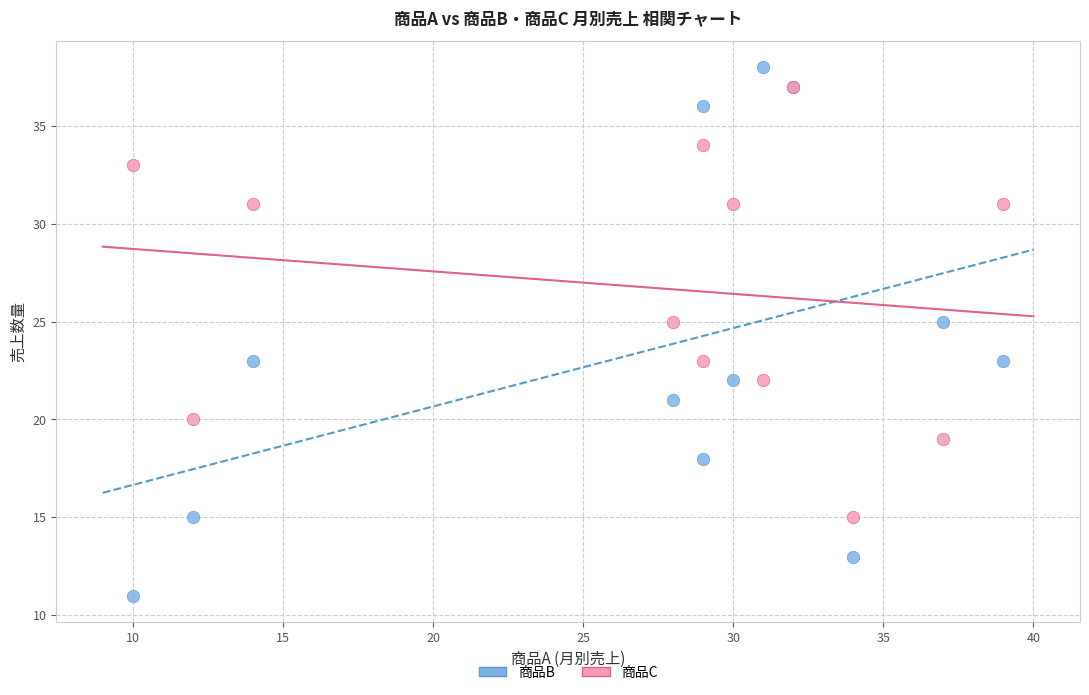

What are all the series names shown in the legend?

商品B, 商品C